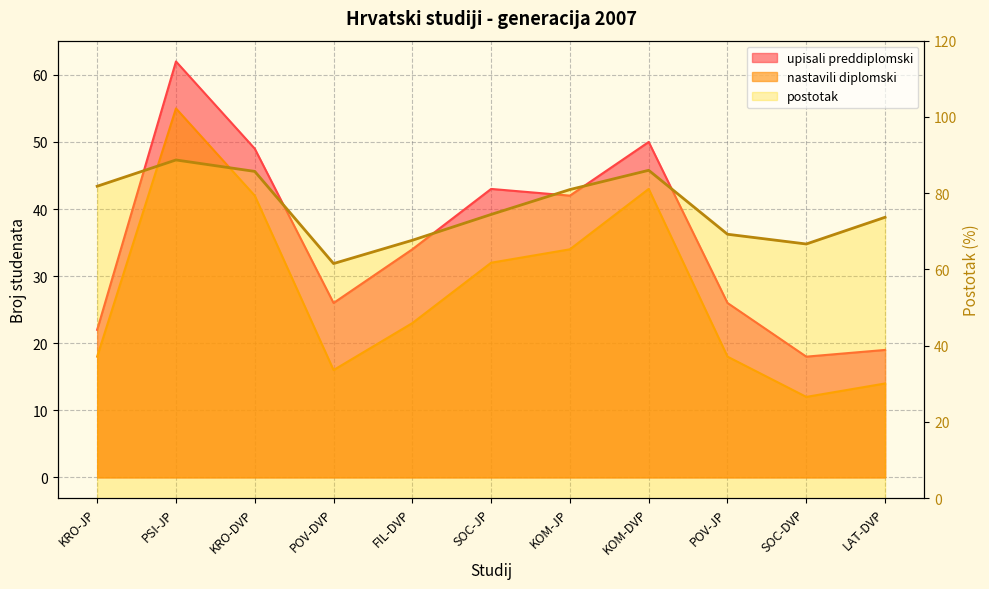

How many lines are shown in the chart?

3